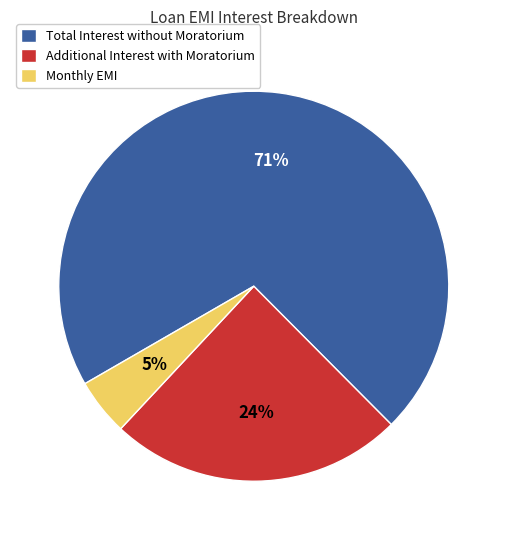

Is there any slice that represents more than half of the pie?

Yes